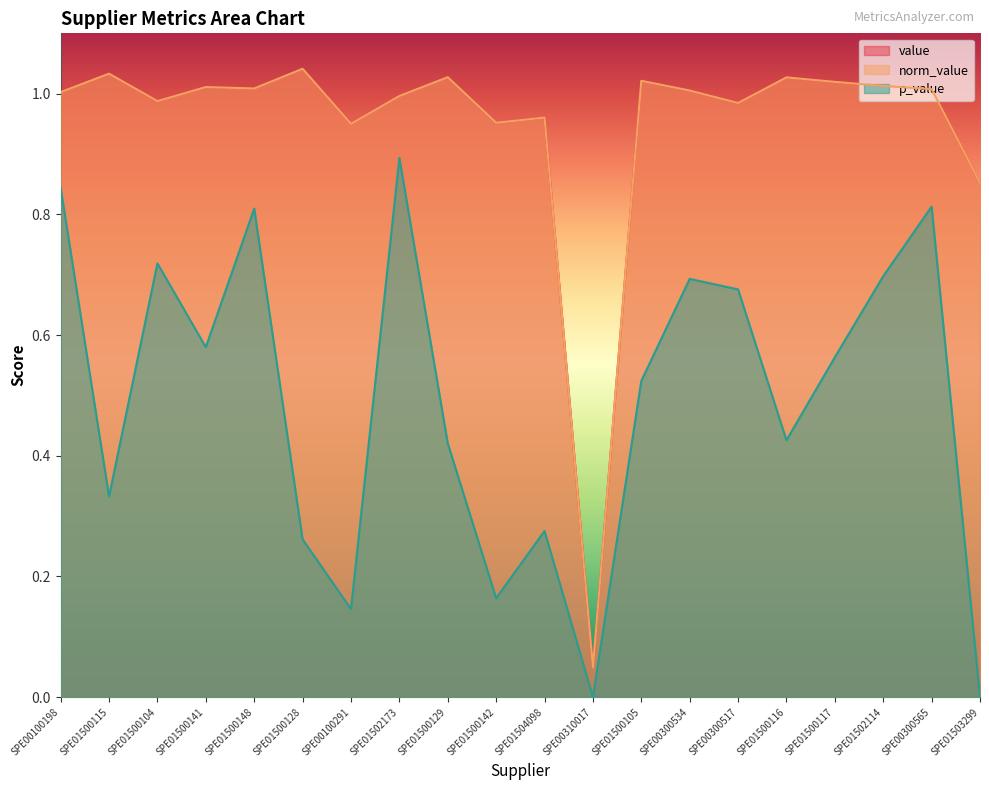

At SPE01502114, list the series in order from smallest to largest.

p_value, value, norm_value